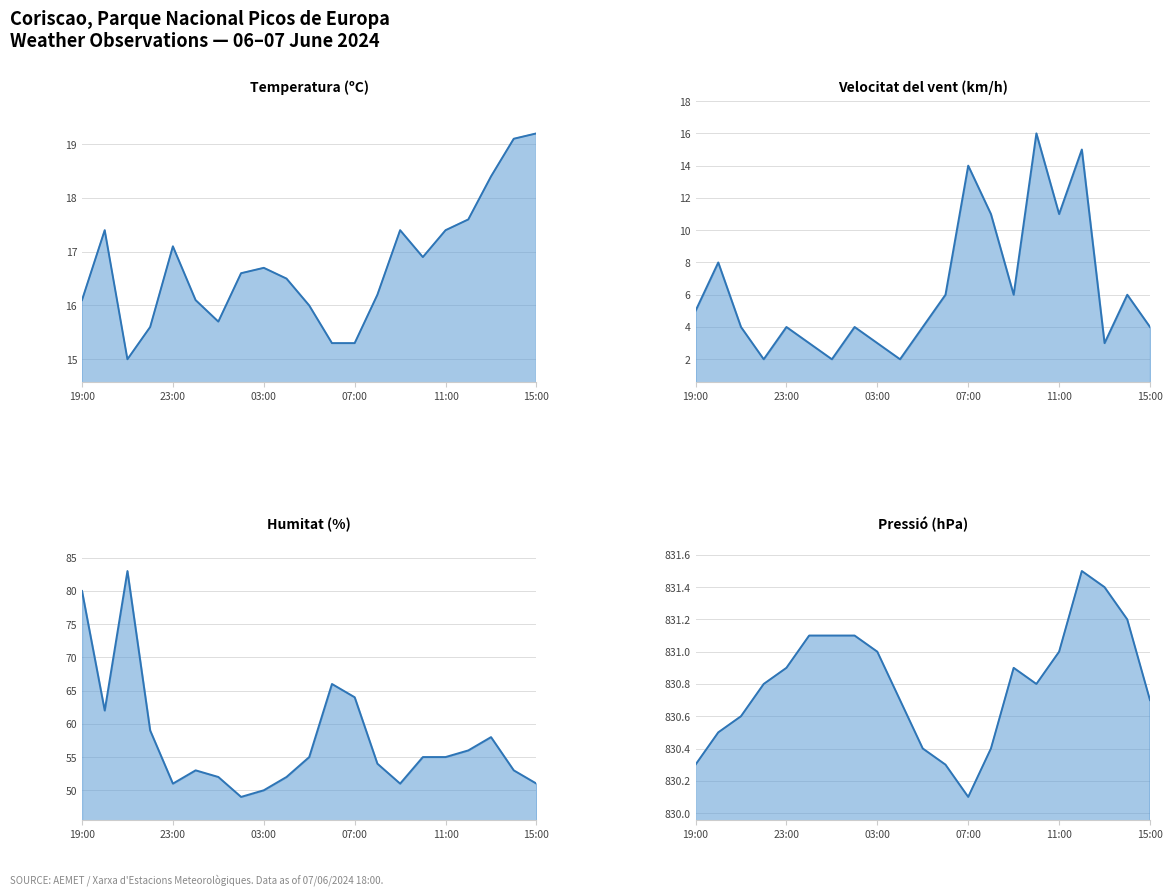

What is the label of the 18th point from the left?

17